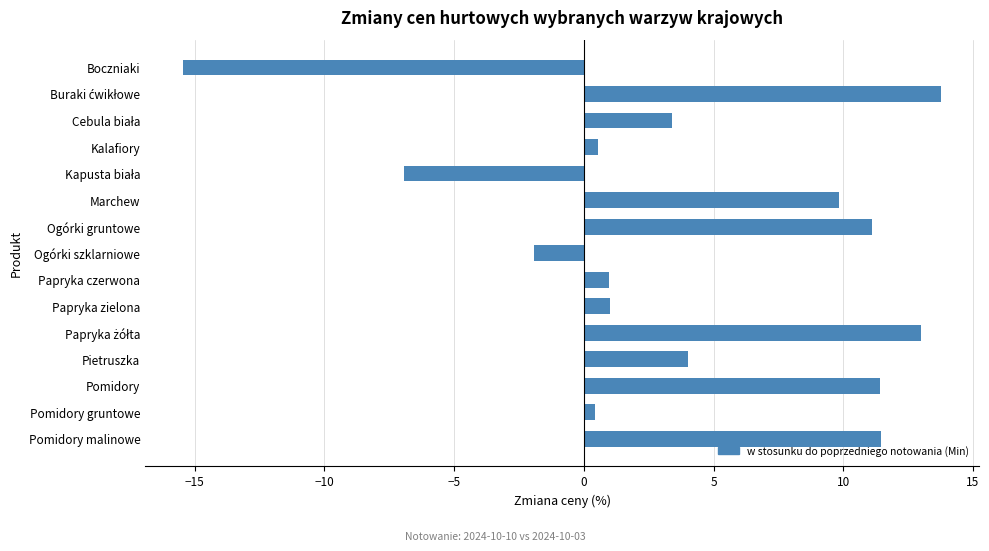

What is the label of the 3rd bar from the bottom?

Pomidory